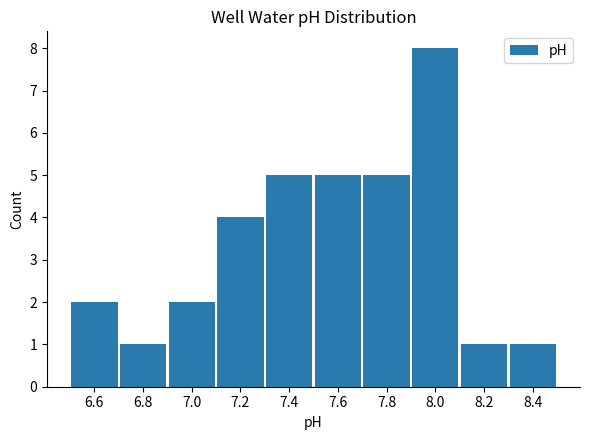

How tall is the bar that spans 7.3 to 7.5 on the x-axis? The values are not printed on the chart, so give them approximately, as read against the axis.

5